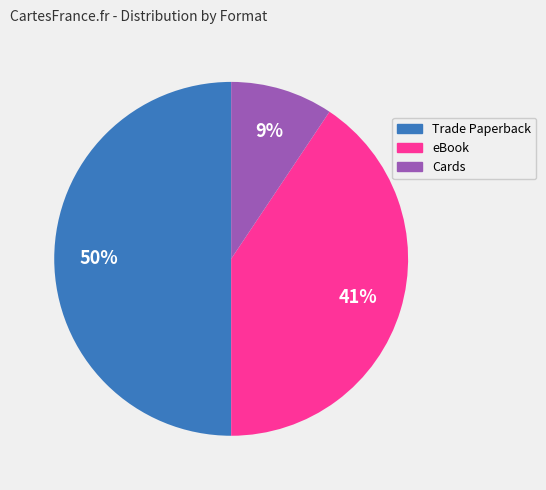

Is Cards the majority of the pie?

No